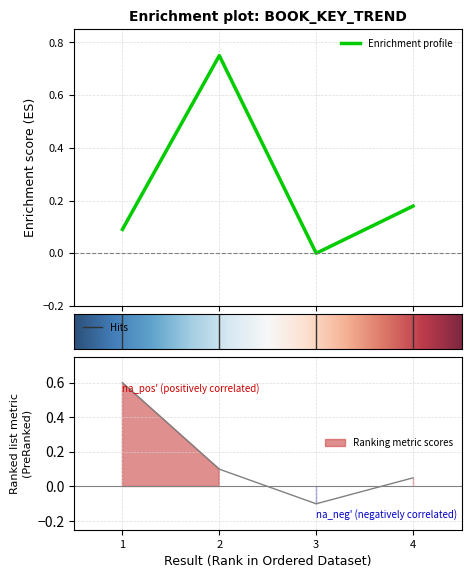

The value at 1 is 0.1. True or false?

True